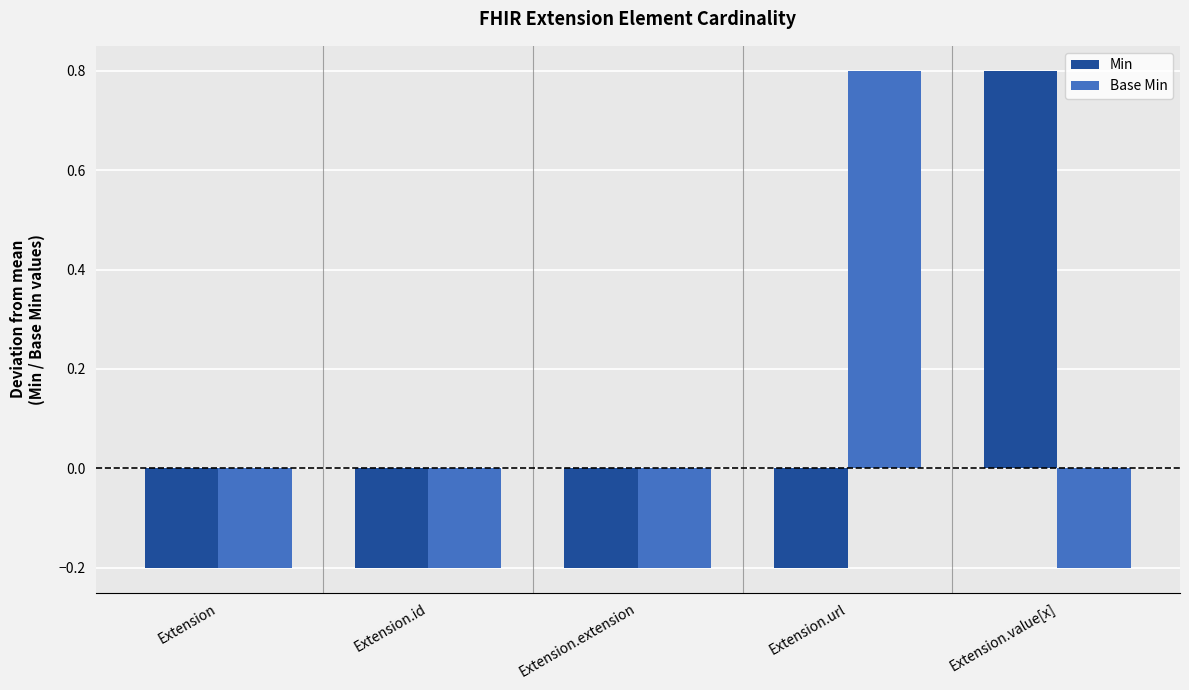

What is the smallest value displayed?

-0.2